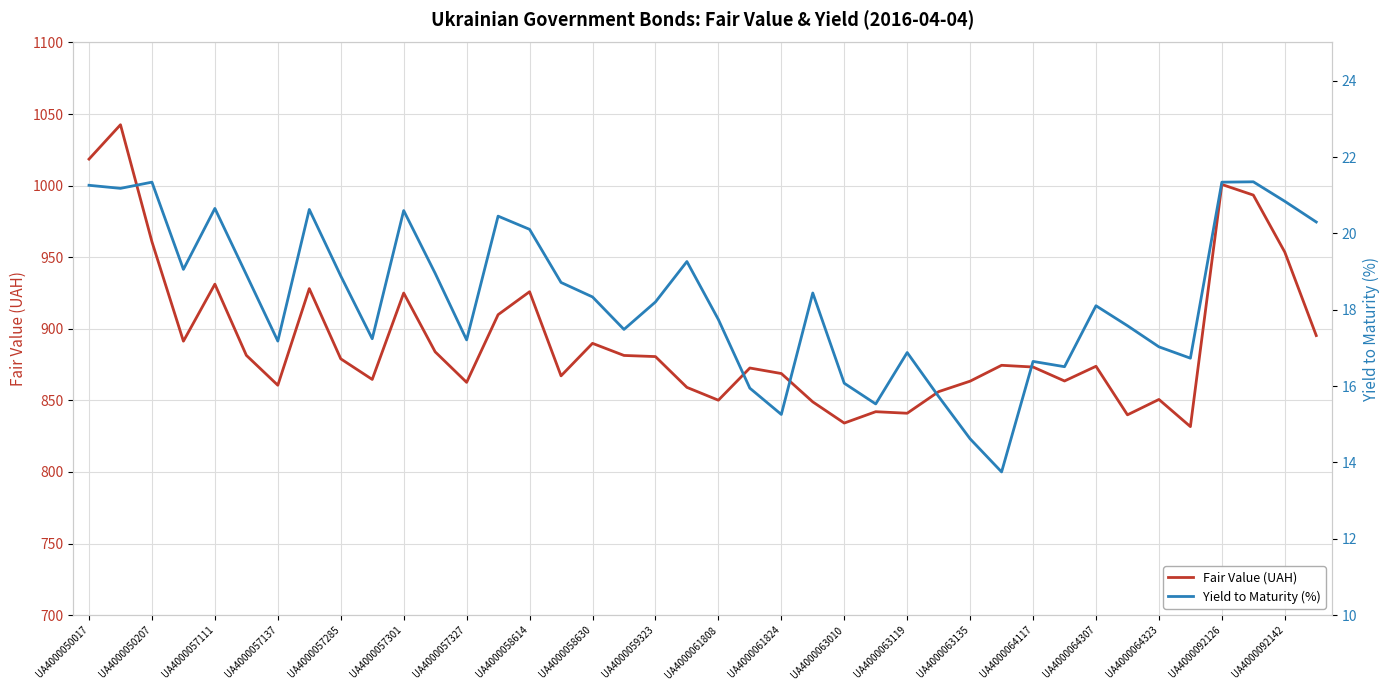

What is the lowest value of the Fair Value (UAH) series?

831.7